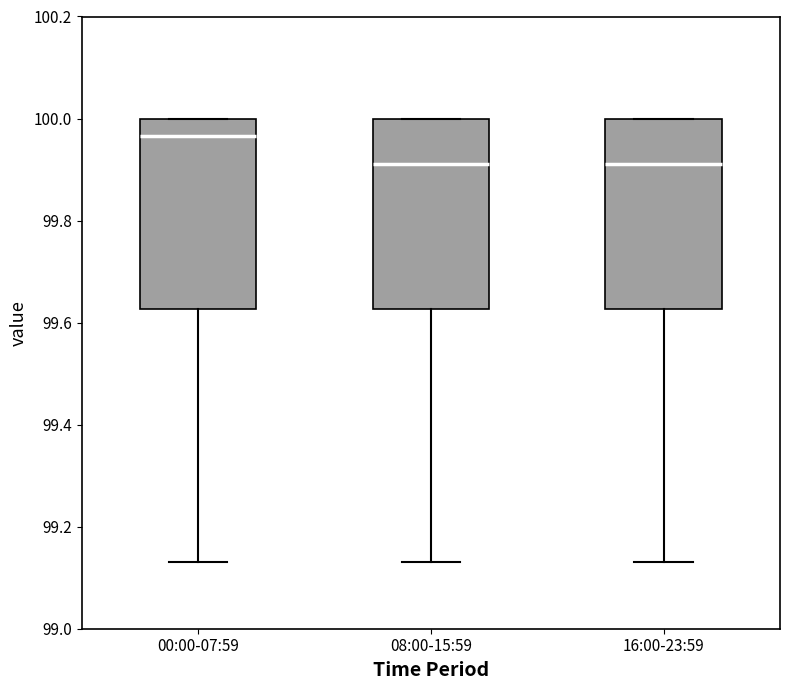

Where does the lower whisker of the box for 08:00-15:59 end on the y-axis? The values are not printed on the chart, so give them approximately, as read against the axis.

99.14